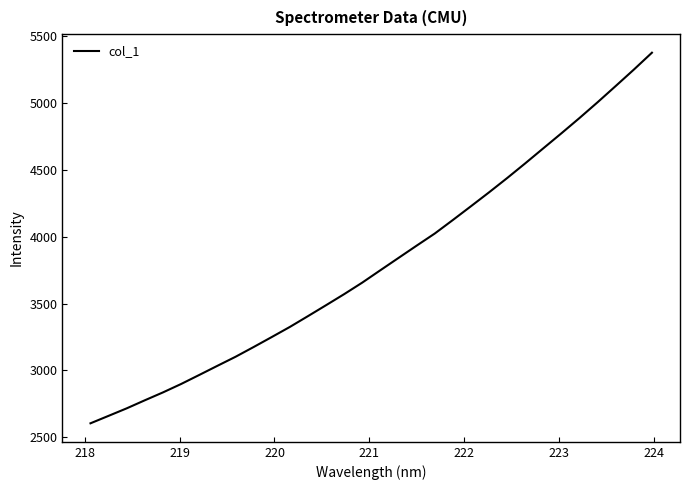

What is the difference between the maximum and minimum values?

2775.1